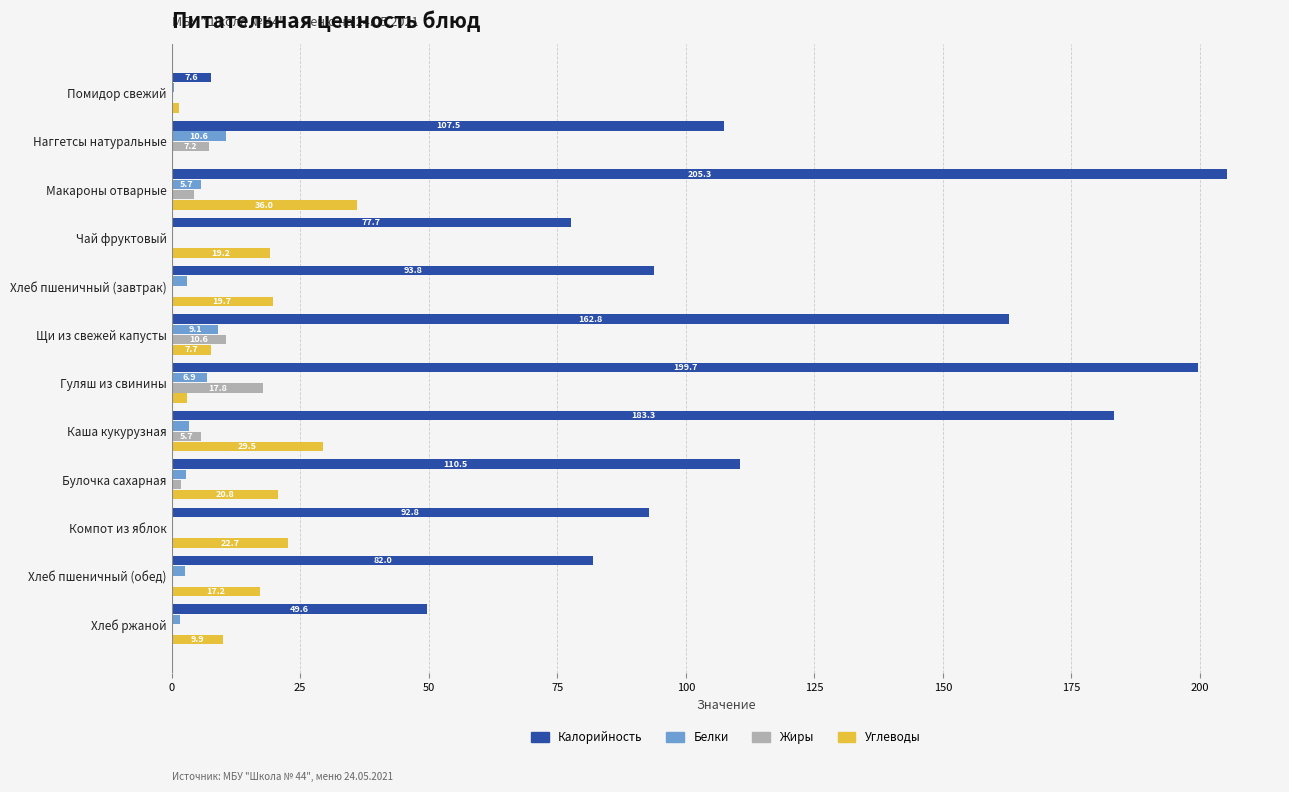

Which series changed the most between Наггетсы натуральные and Чай фруктовый?

Калорийность